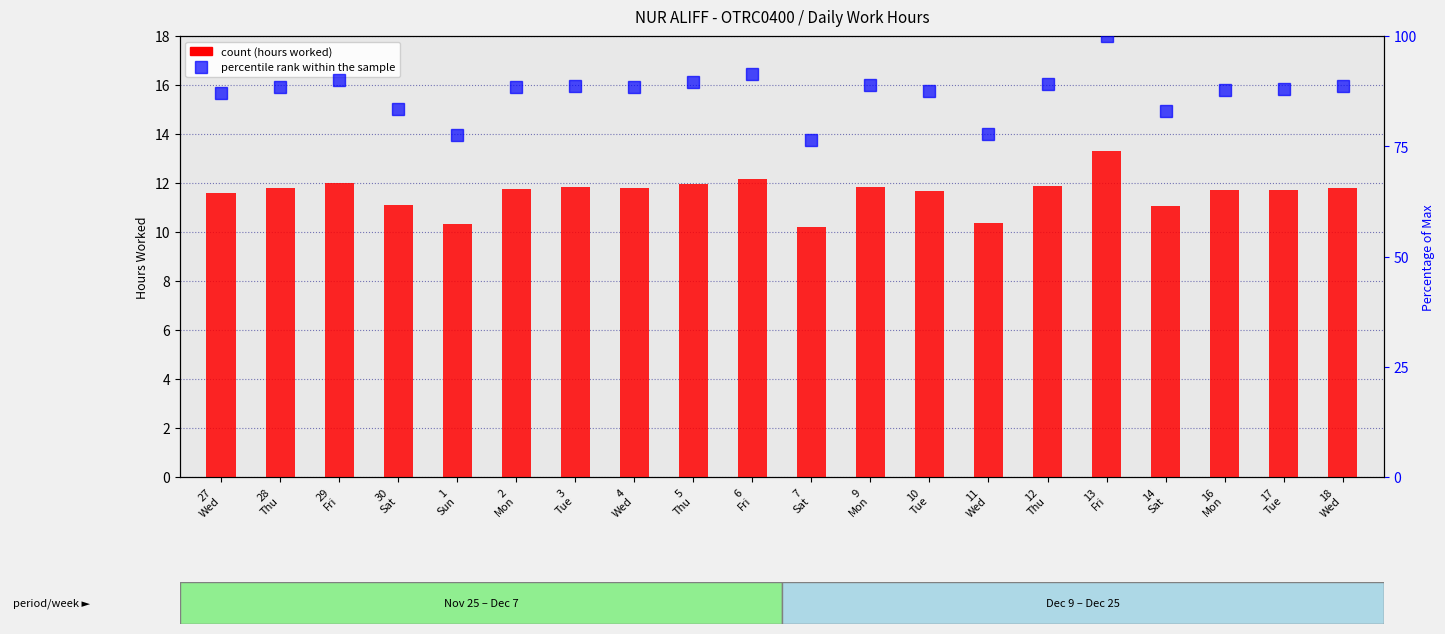

What position from the right is 27
Wed?

20